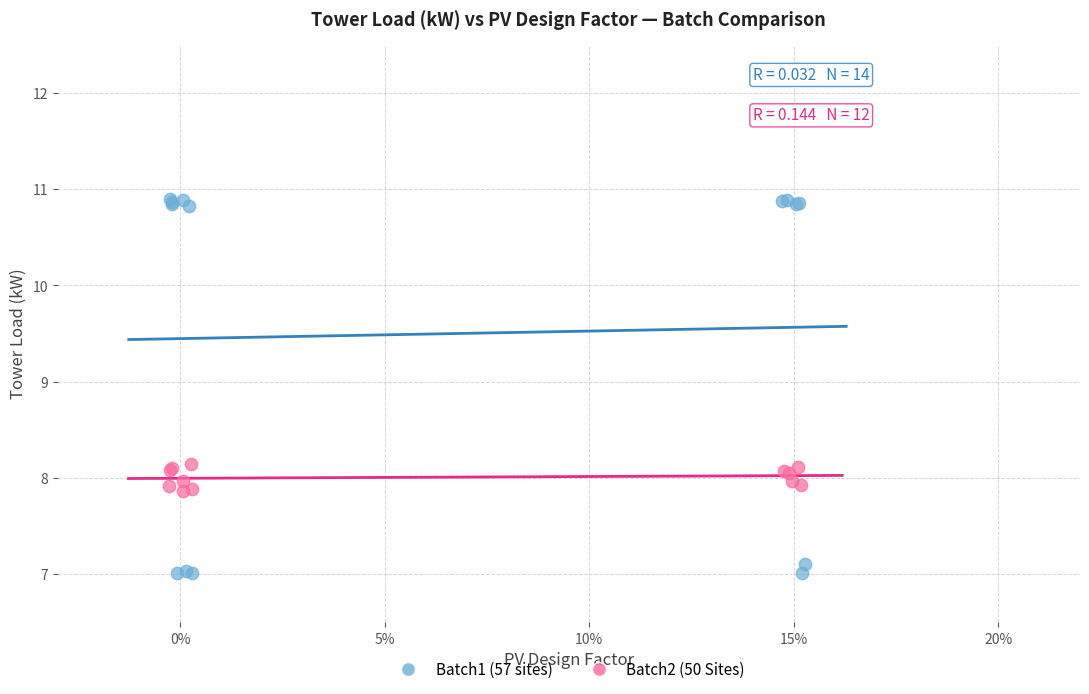

Which series reaches the minimum Y coordinate?

Batch1 (57 sites)